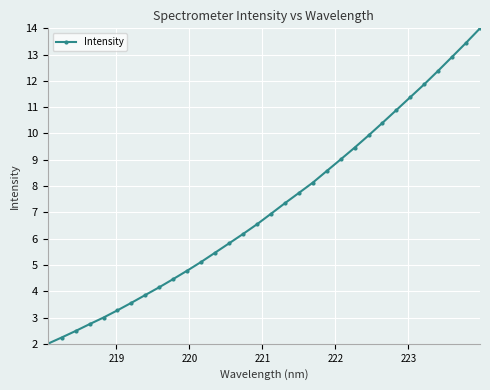

How many data points does each series have?

32